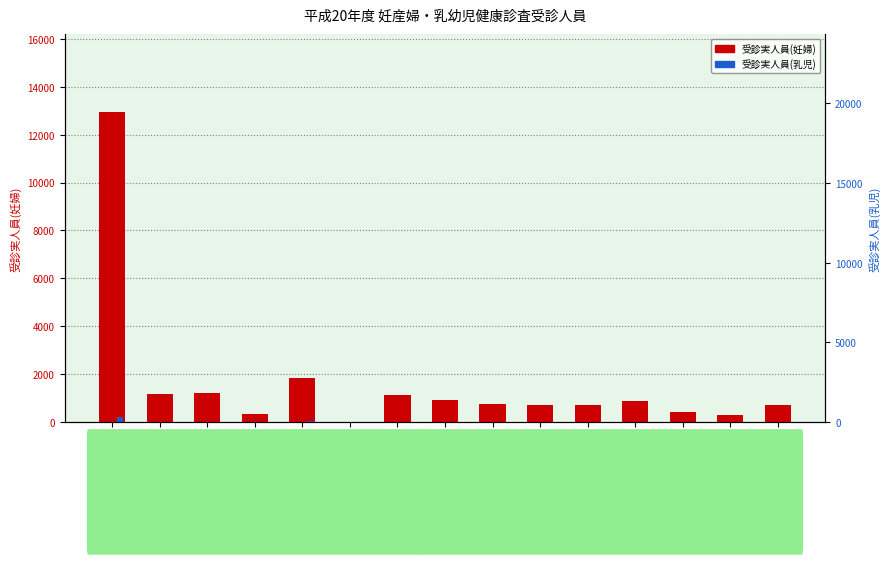

Which series has the largest range (max minus min)?

受診実人員(妊婦)